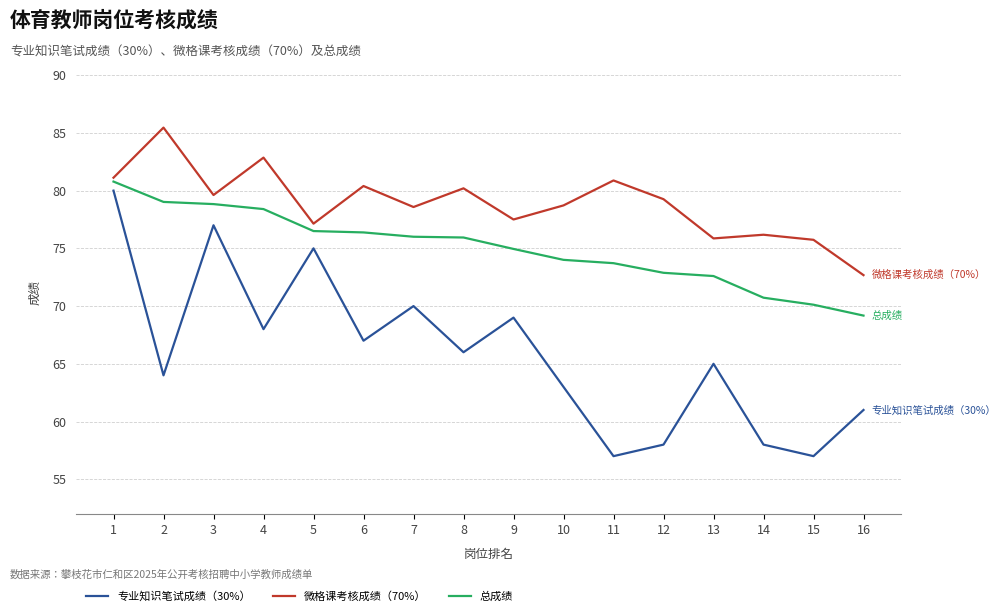

Which category has the lowest value in the 总成绩 series?

16